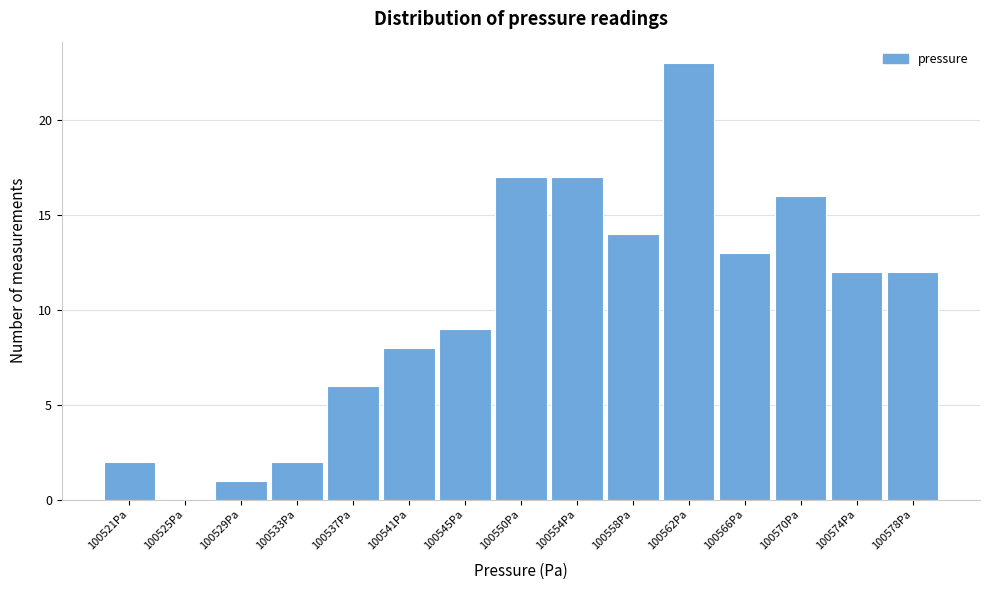

Over which range of the x-axis is the bar tallest?

100559.5 to 100563.5